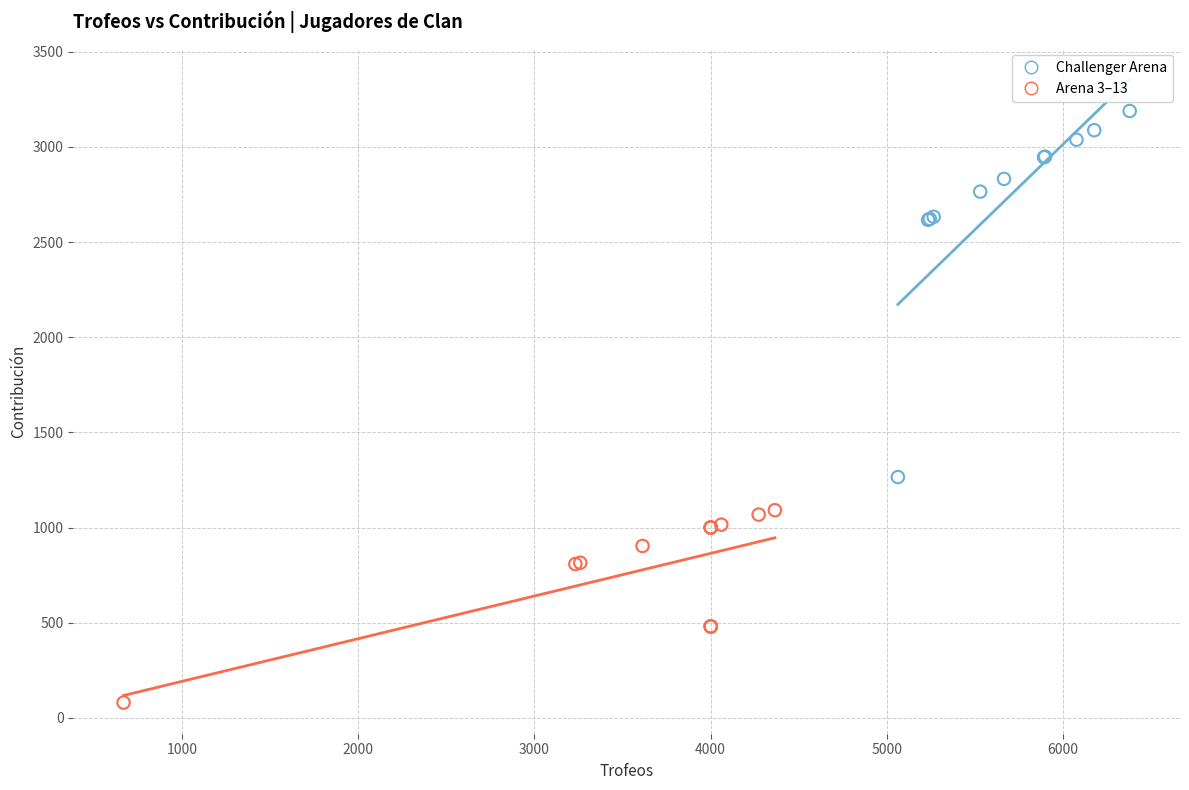

Which series contains the highest Y value?

Challenger Arena